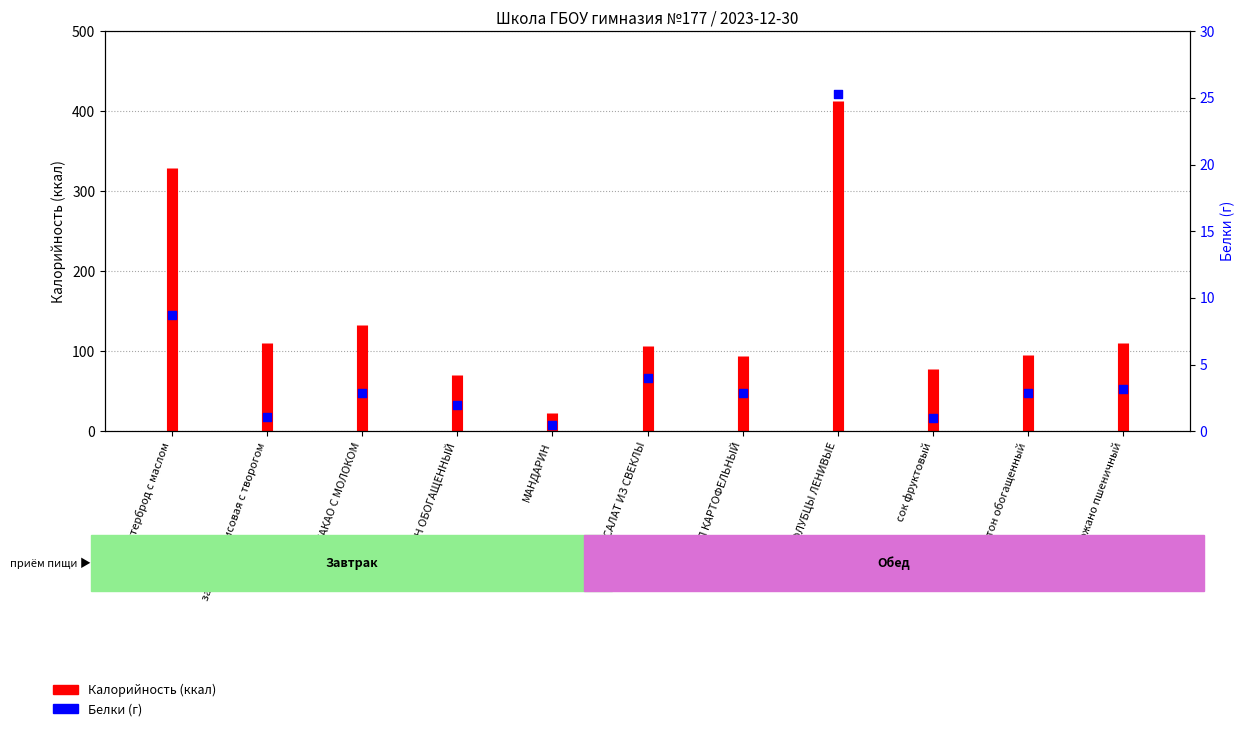

What is the change in value from запеканка рисовая с творогом to хлеб ржано пшеничный?

+2.1